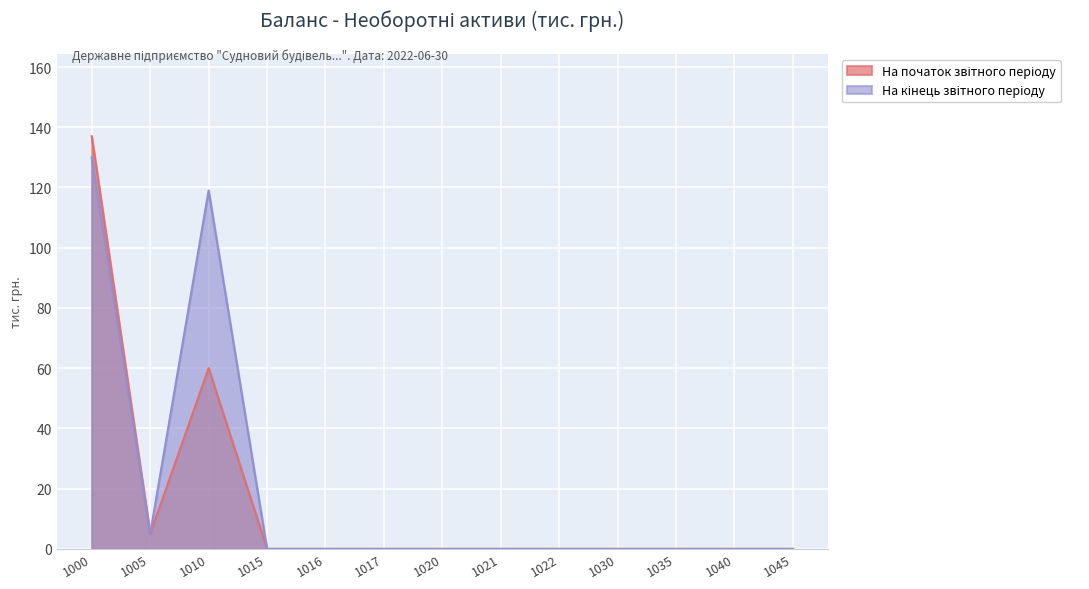

Does the chart display data point markers on the line(s)?

No